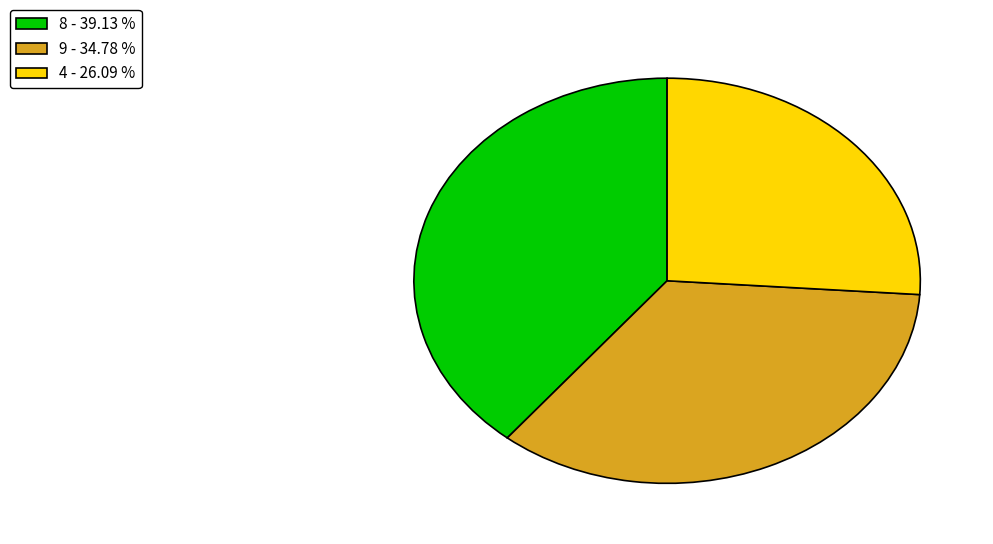

Does any single category account for the majority?

No